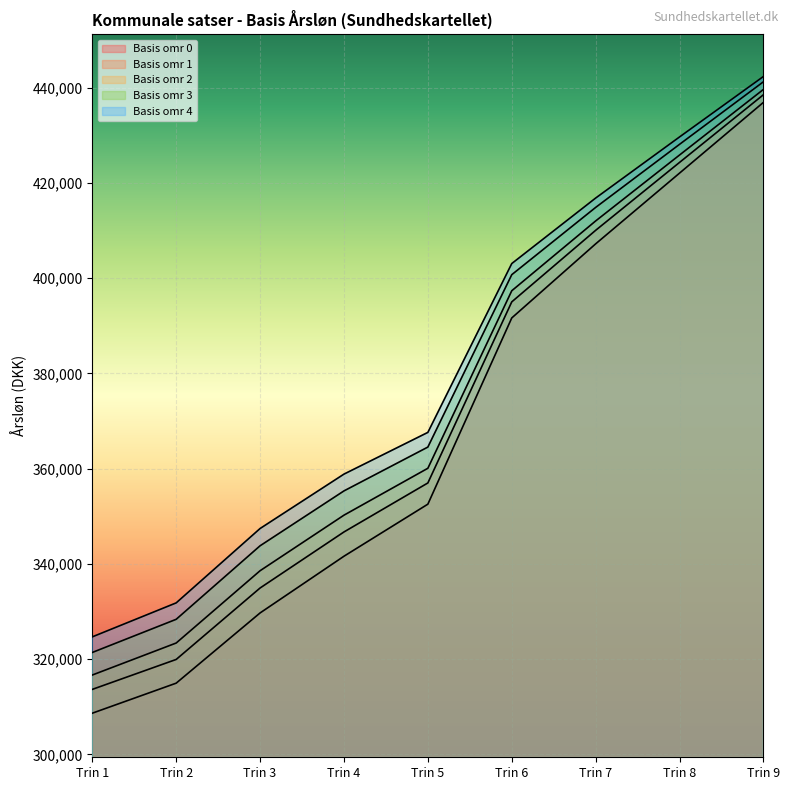

What is the sum of all Basis omr 3 values?

3398294